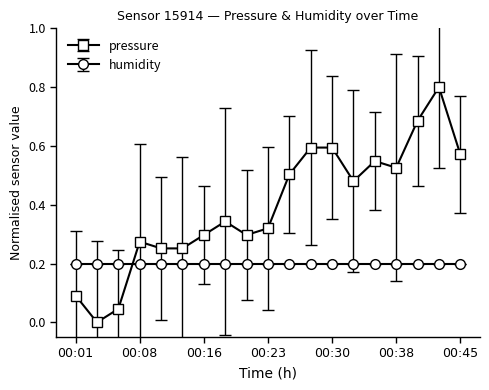

Rank the series by their maximum value, from lowest to highest.

humidity, pressure